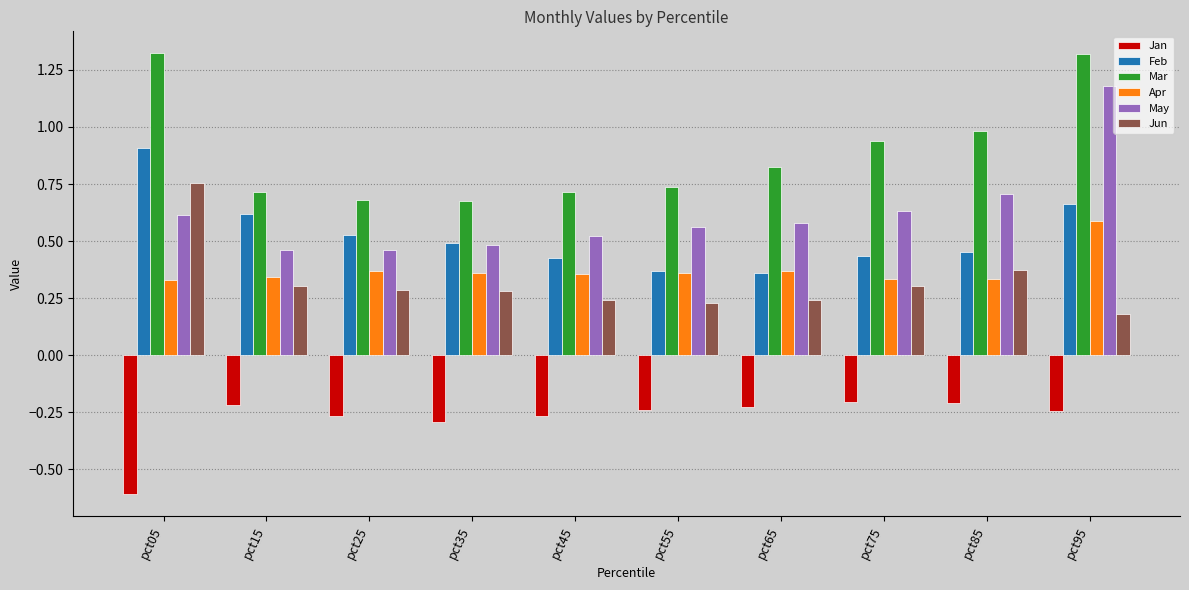

List the series in order of their peak value, highest first.

Mar, May, Feb, Jun, Apr, Jan